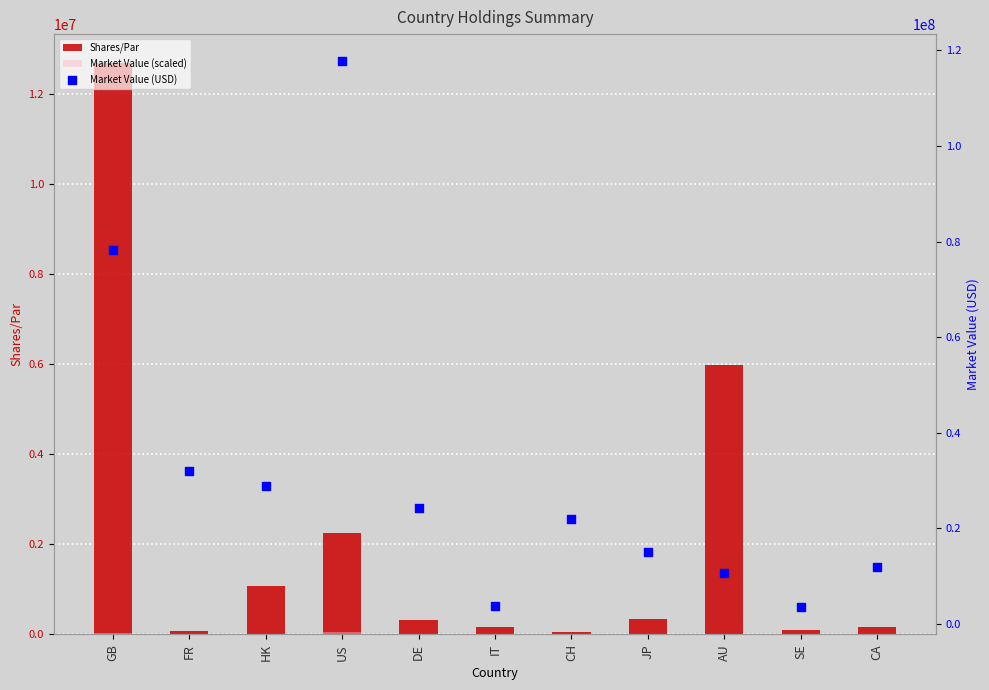

Which series reaches the maximum Y coordinate?

Market Value (USD)